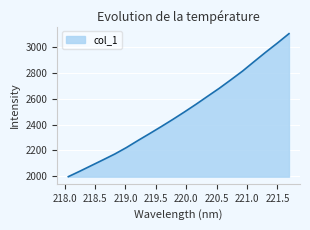

What is the minimum value shown in the chart?

1997.3